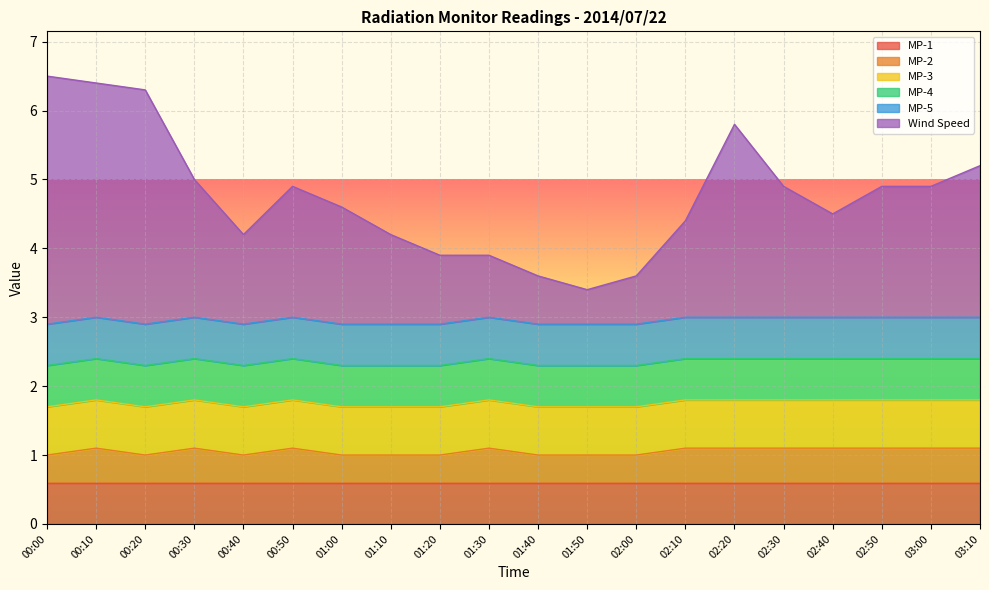

Rank the series by their maximum value, from lowest to highest.

MP-2, MP-1, MP-4, MP-5, MP-3, Wind Speed